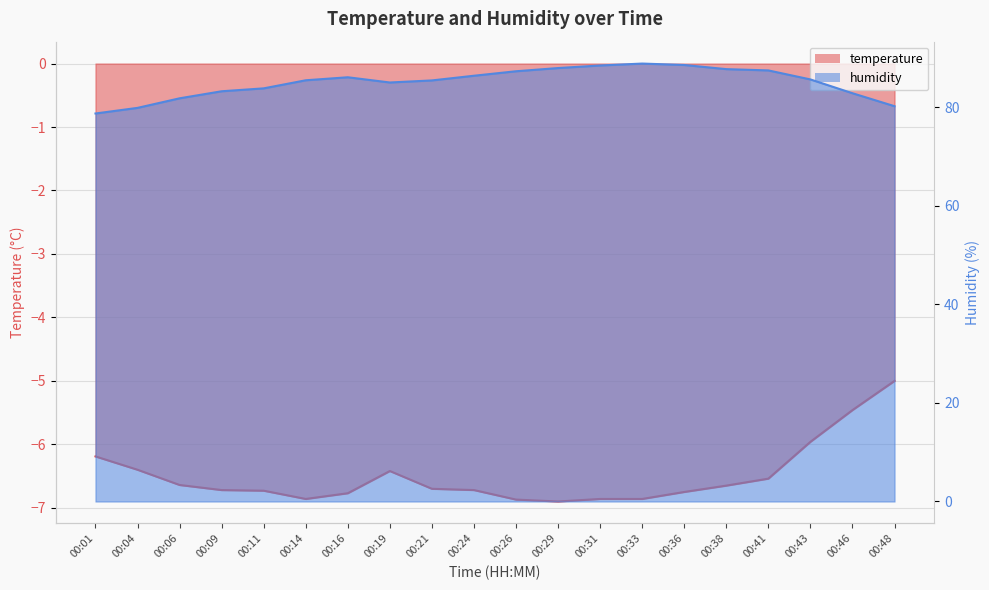

Where is the first local minimum for humidity?

00:19